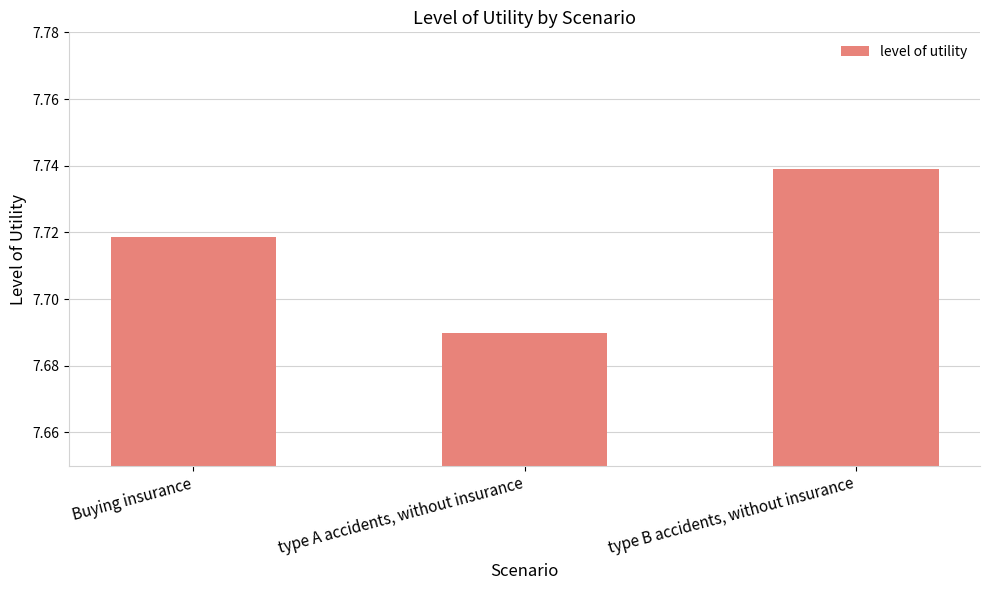

Approximately how many times larger is the value at type A accidents, without insurance compared to Buying insurance?

1.0